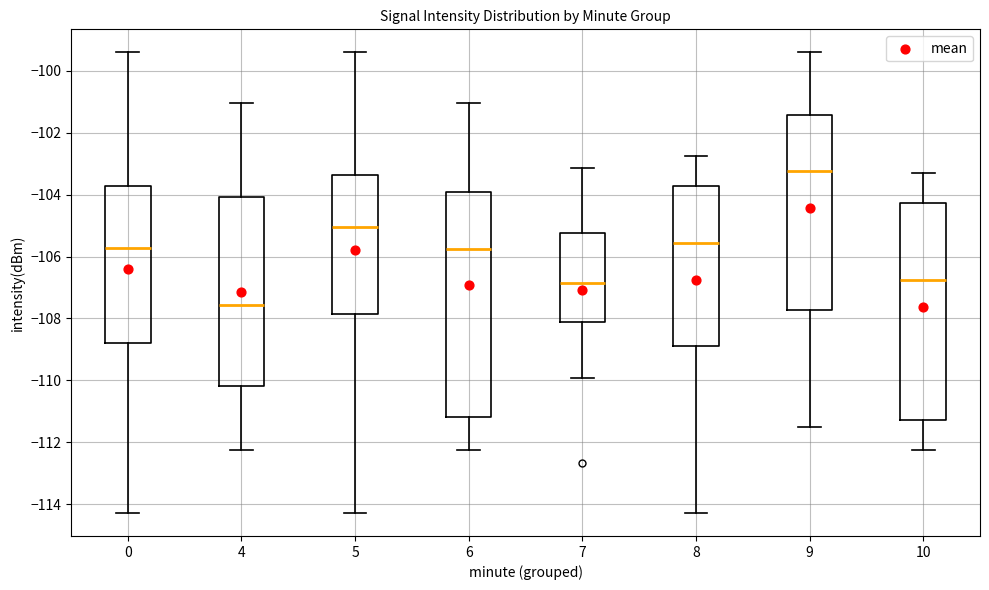

Where does the lower whisker of the box at x = 4 end on the y-axis? The values are not printed on the chart, so give them approximately, as read against the axis.

-112.2